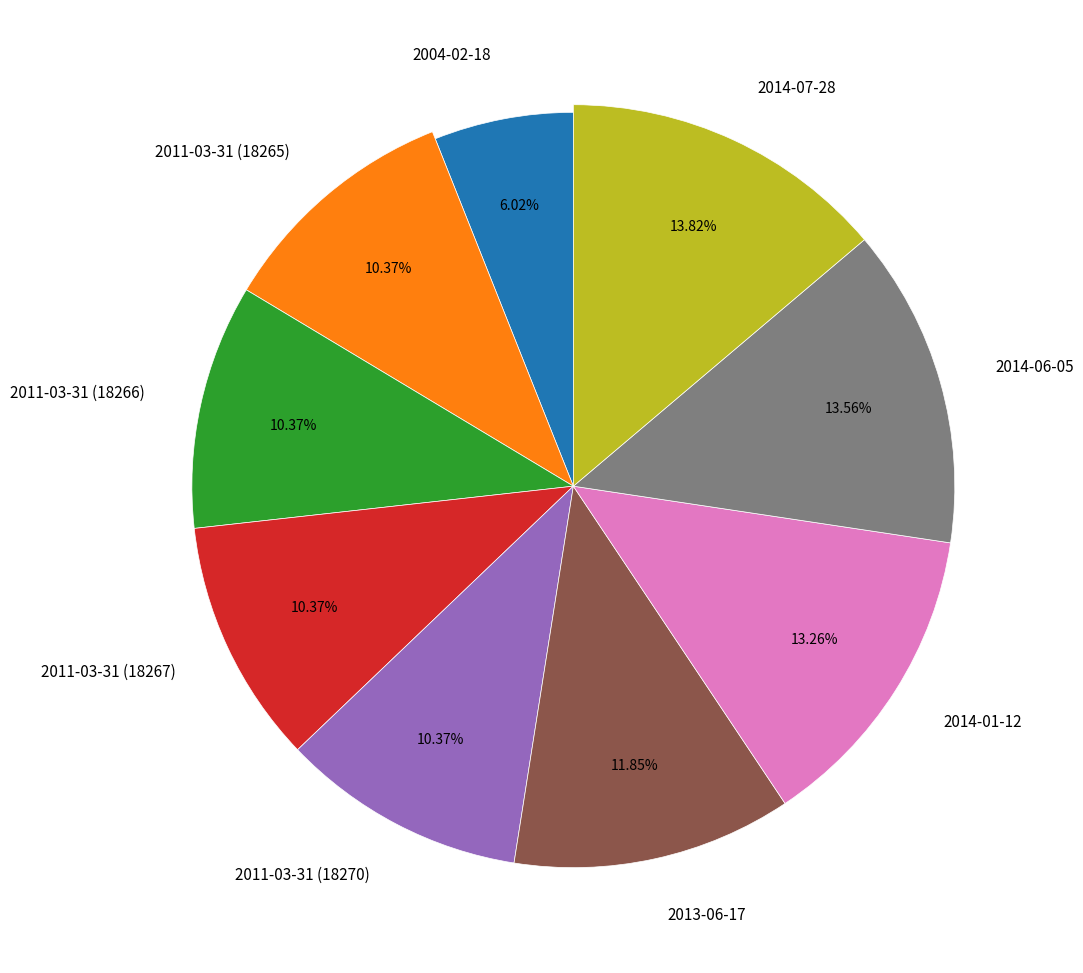

The 2014-06-05 slice represents 14% of the pie. True or false?

True